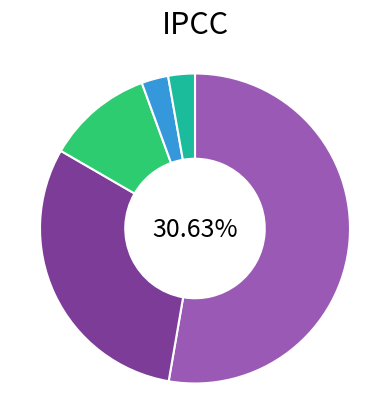

The 1 slice represents 17% of the pie. True or false?

False